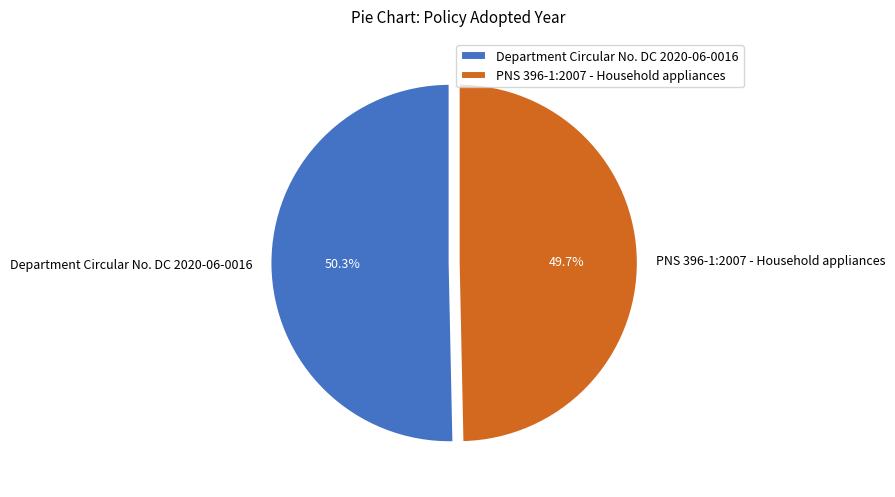

Does PNS 396-1:2007 - Household appliances represent more than half of the total?

No